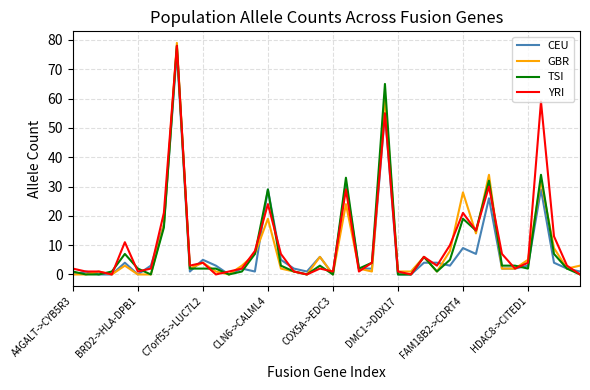

What is the sum of all YRI values?

433